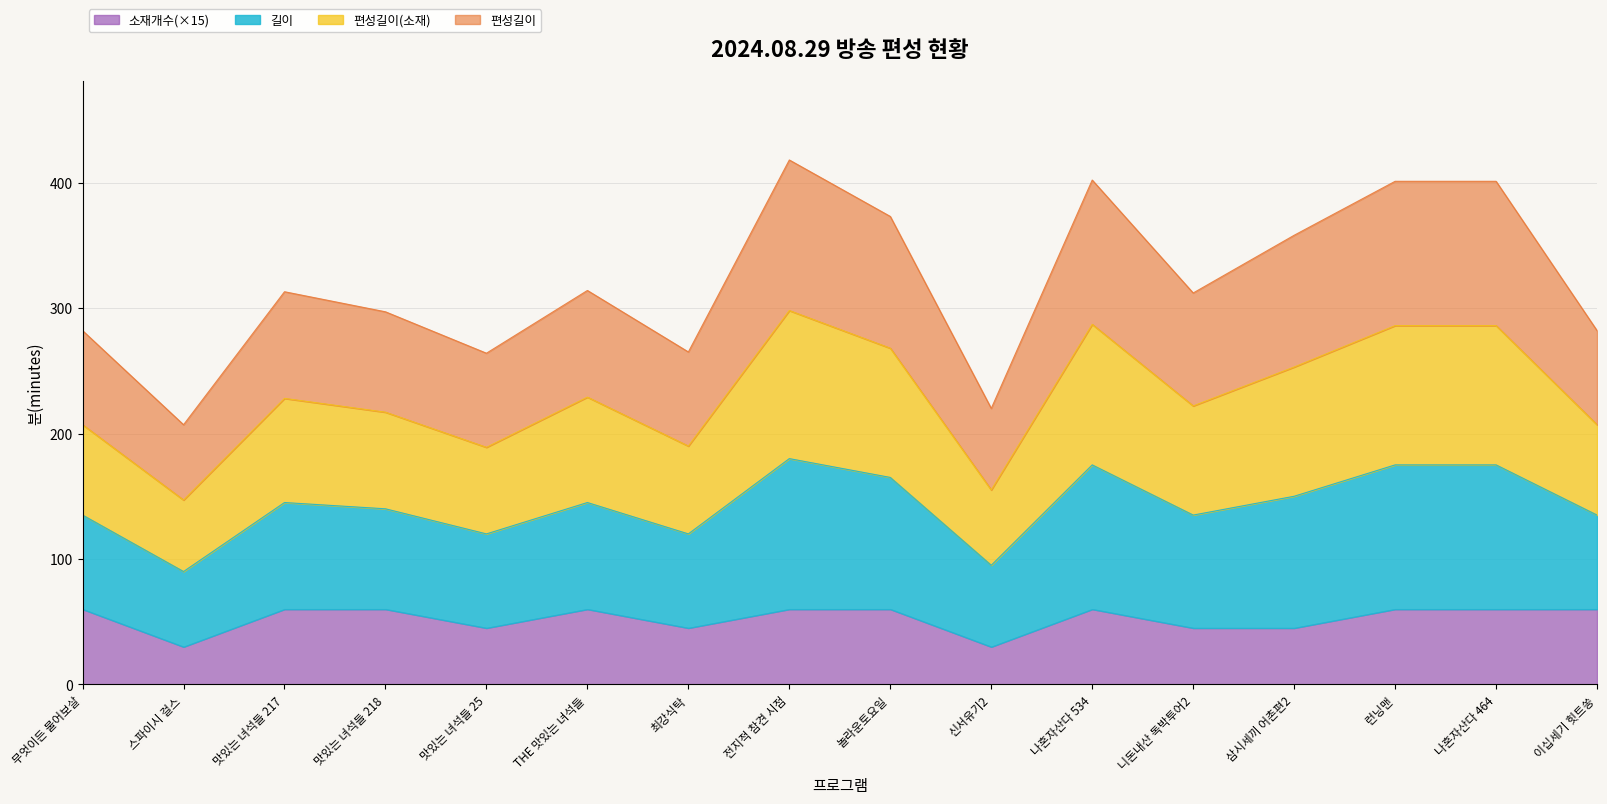

What is the label of the 9th point from the right?

전지적 참견 시점